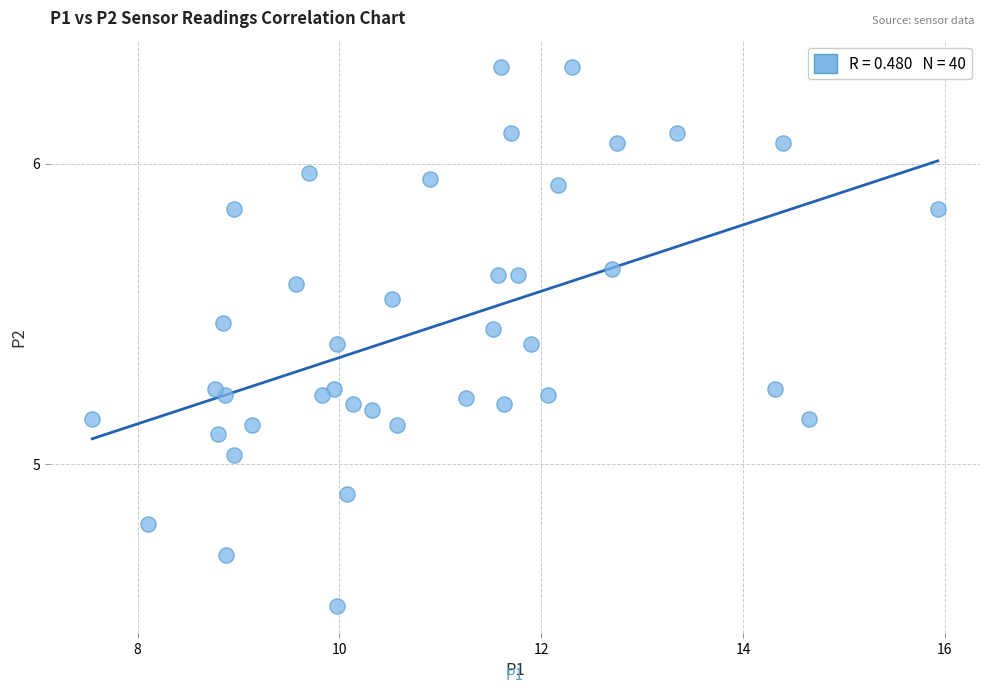

What is the range of X values (max minus min)?

8.4